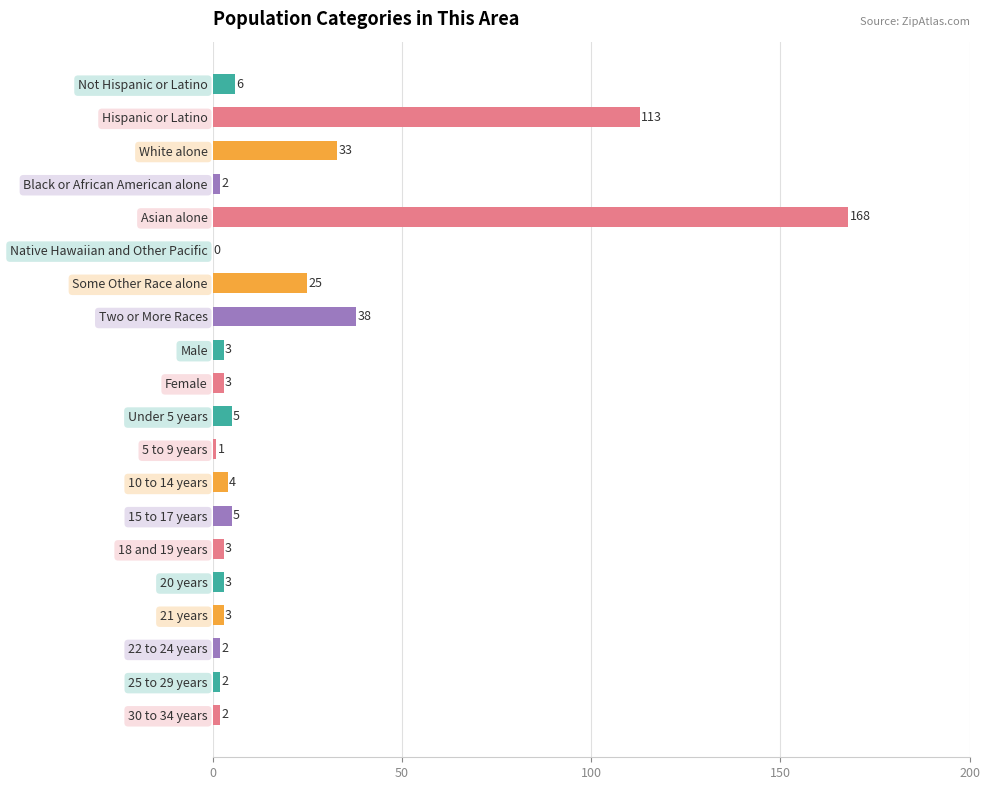

Reading top to bottom, transcribe all the data shown in this chart.

Not Hispanic or Latino=6	Hispanic or Latino=113	White alone=33	Black or African American alone=2	Asian alone=168	Native Hawaiian and Other Pacific=0	Some Other Race alone=25	Two or More Races=38	Male=3	Female=3	Under 5 years=5	5 to 9 years=1	10 to 14 years=4	15 to 17 years=5	18 and 19 years=3	20 years=3	21 years=3	22 to 24 years=2	25 to 29 years=2	30 to 34 years=2